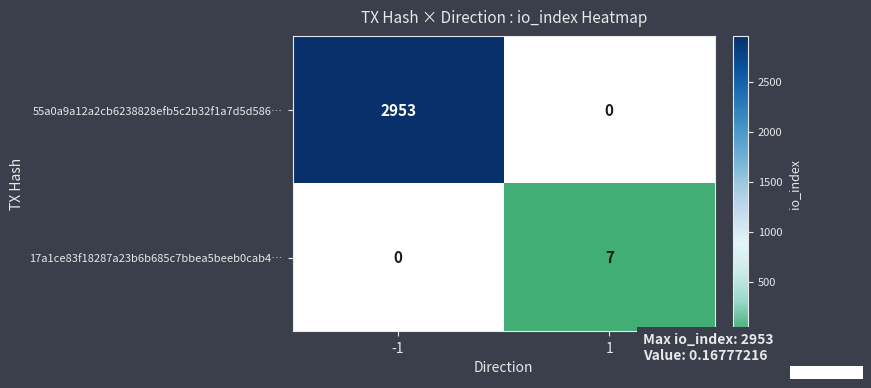

The 55a0a9a12a2cb6238828efb5c2b32f1a7d5d586… series shows 1867.6 at -1. True or false?

False